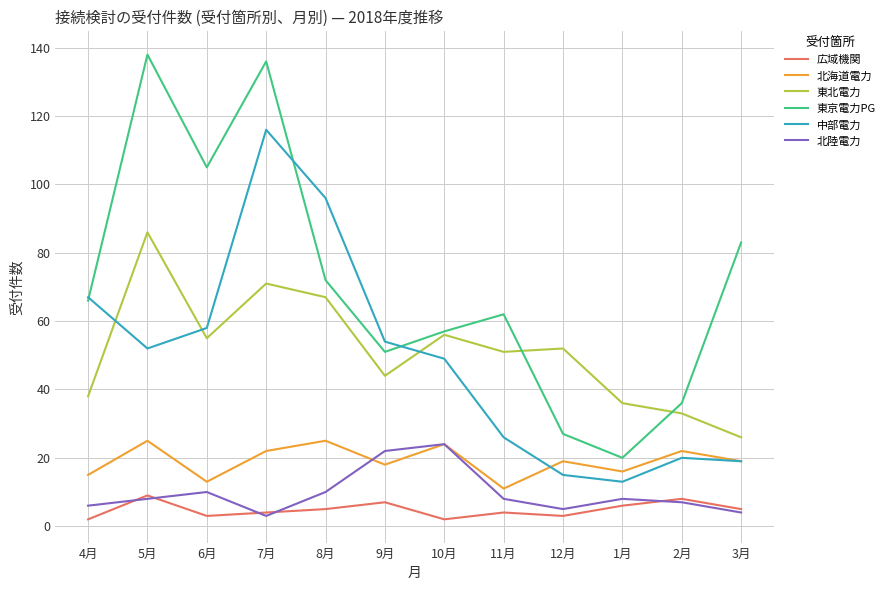

How many series are shown in this chart?

6